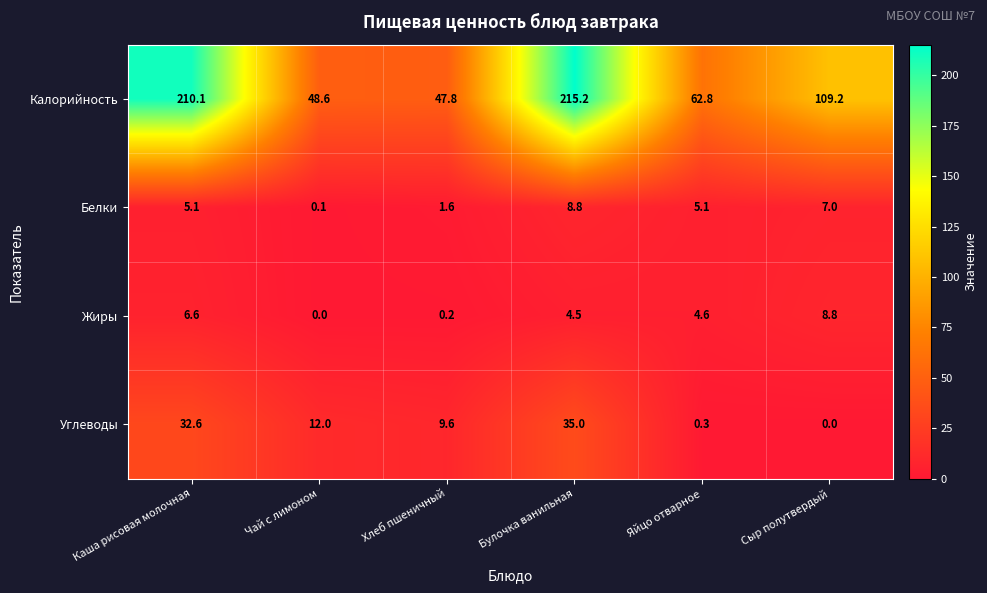

At which label does Жиры first exceed 4?

Каша рисовая молочная